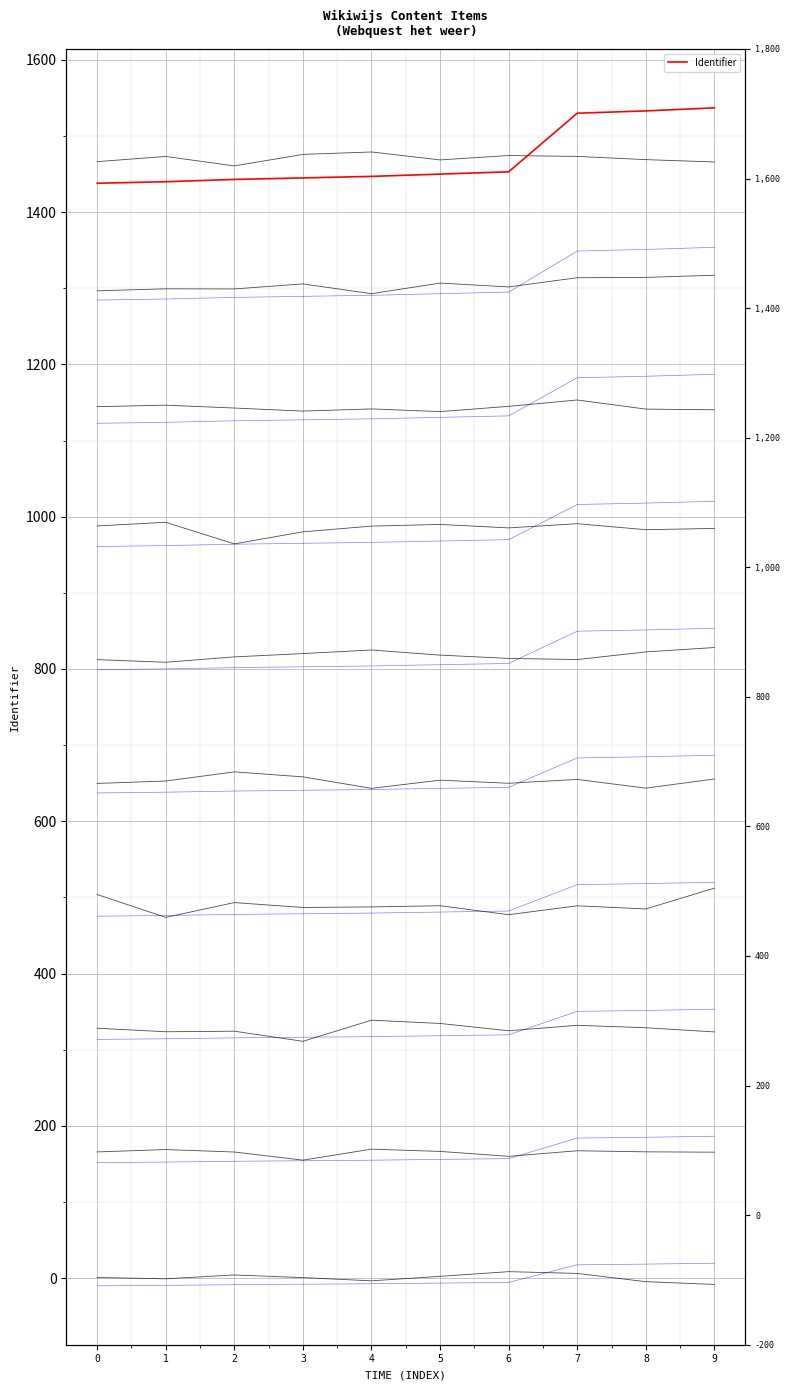

What is the difference between the second highest and minimum values in the trace_1 series?

33.2